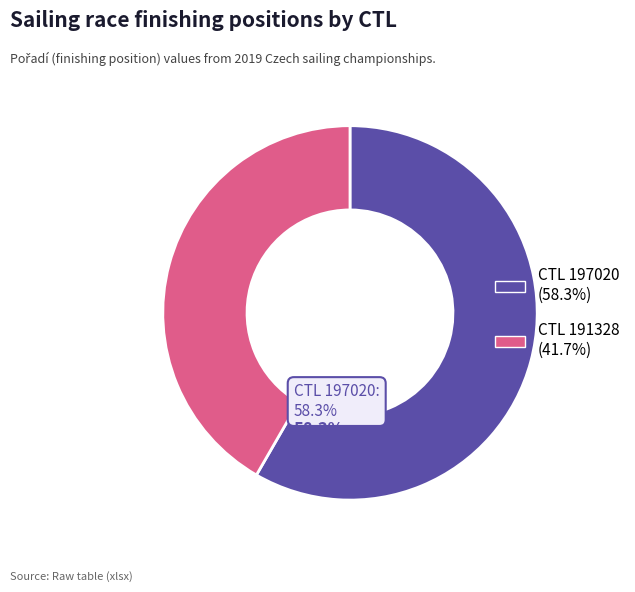

Is there a majority slice in this chart?

Yes